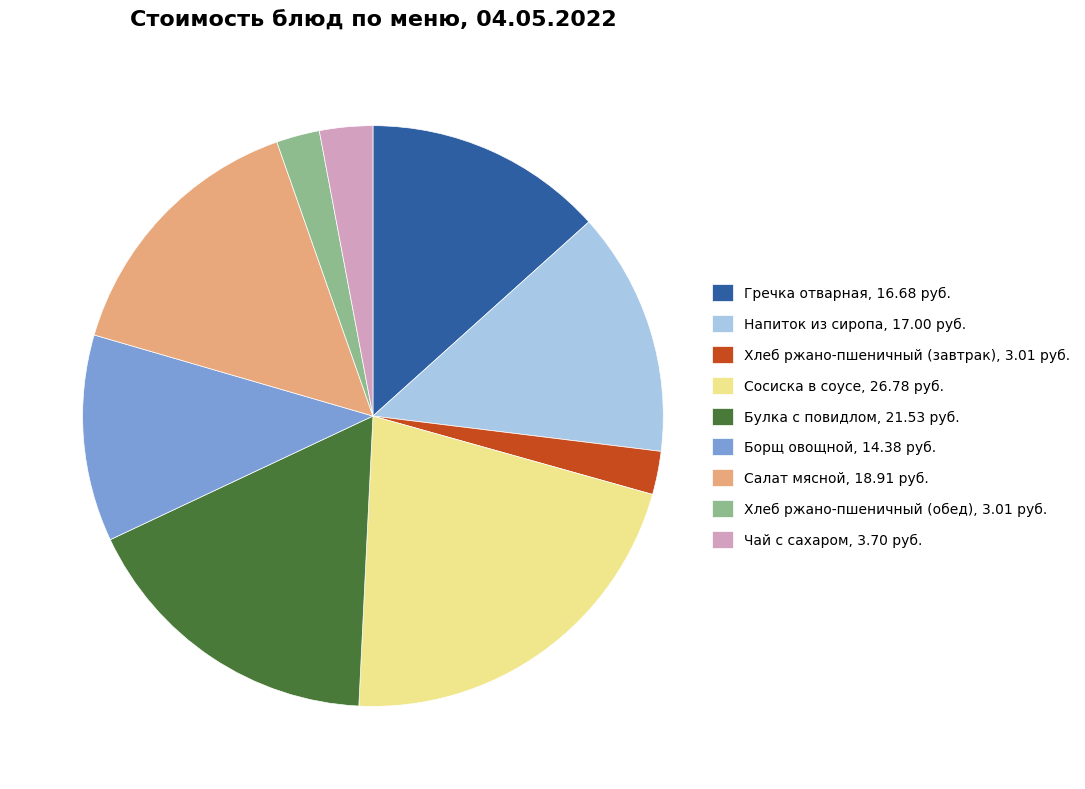

The Борщ овощной slice represents 12% of the pie. True or false?

True